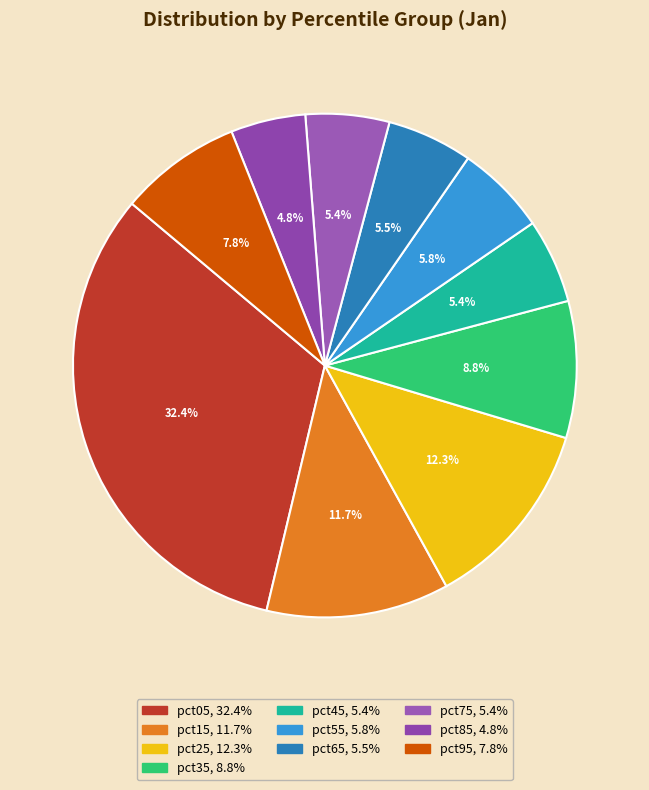

To the nearest percent, what is the combined percentage of pct35 and pct45?

14%